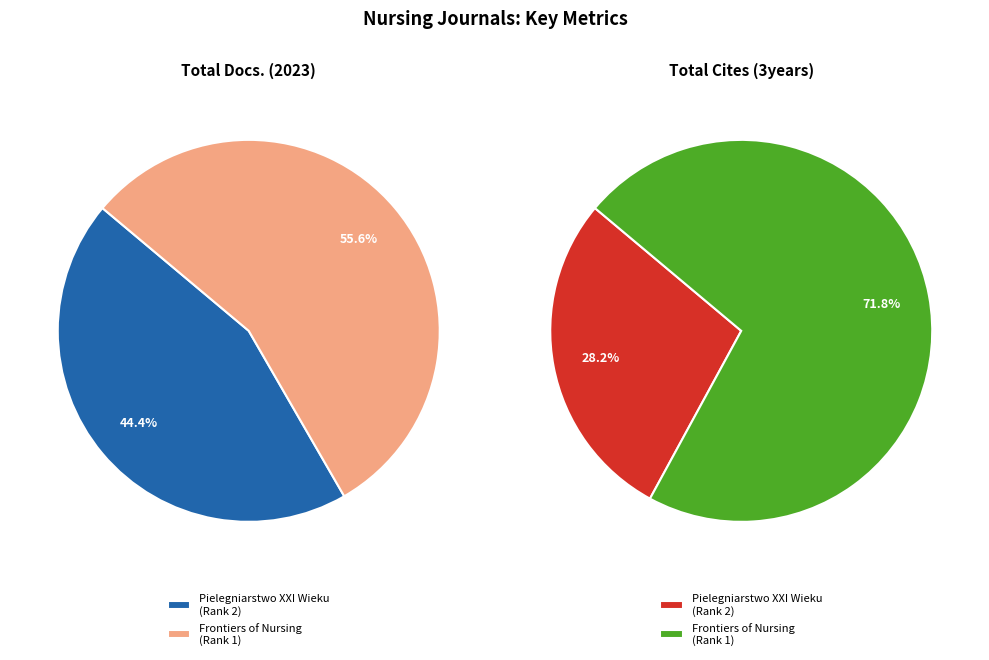

Which slice is the largest?

Frontiers of Nursing (Rank 1)